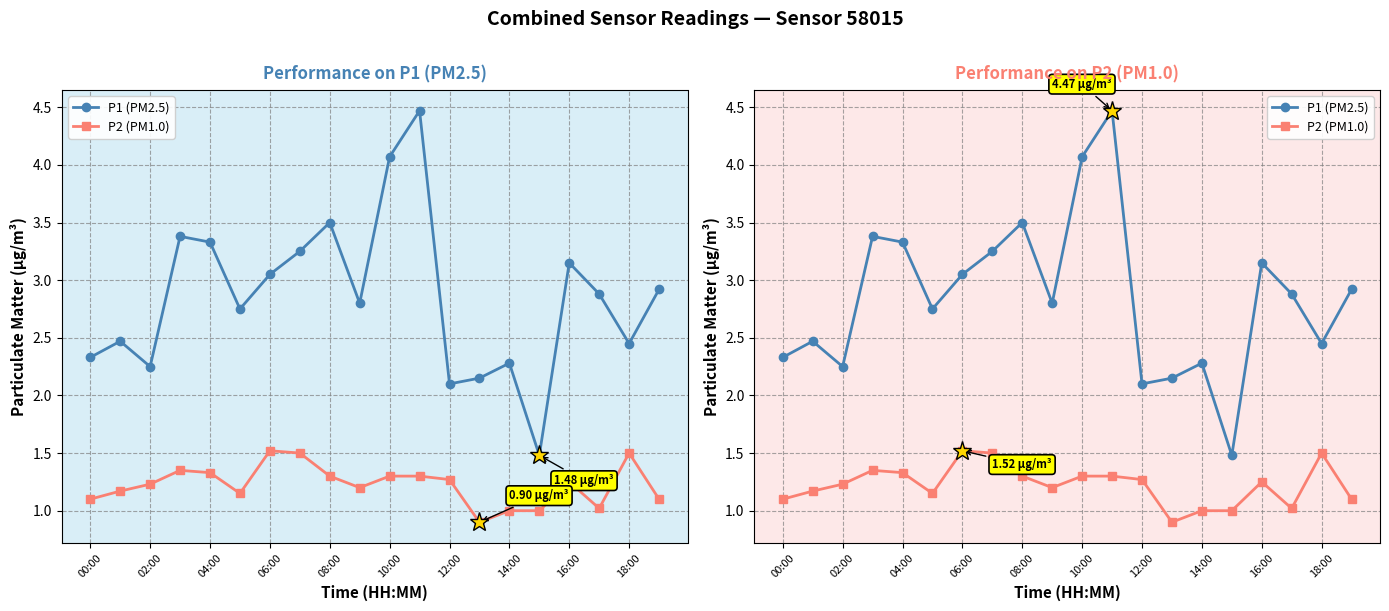

At which category is the sum across all series the highest?

11